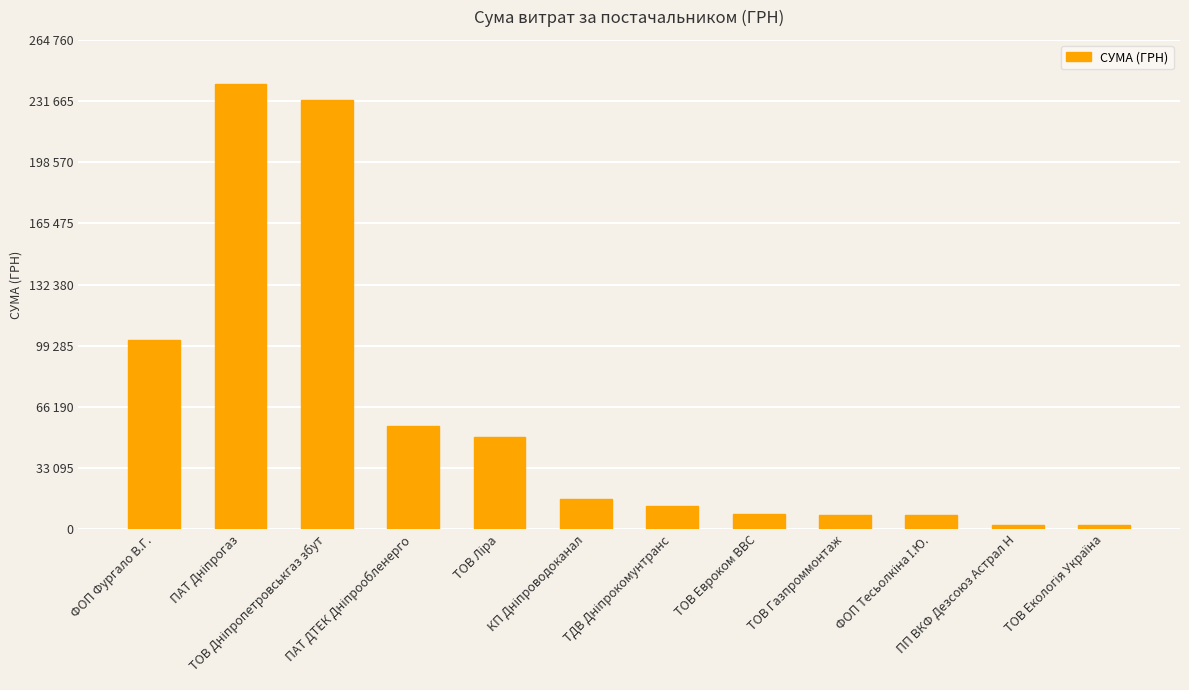

Reading left to right, list all the values displayed in this chart.

ФОП Фургало В.Г.=102385.0	ПАТ Дніпрогаз=240691.4	ТОВ Дніпропетровськгаз збут=232372.5	ПАТ ДТЕК Дніпрообленерго=55901.2	ТОВ Ліра=49833.1	КП Дніпроводоканал=16318.9	ТДВ Дніпрокомунтранс=12694.2	ТОВ Евроком ВВС=8204.2	ТОВ Газпроммонтаж=7691.7	ФОП Тесьолкіна І.Ю.=7691.7	ПП ВКФ Дезсоюз Астрал Н=2400.0	ТОВ Екологія Україна=2400.0